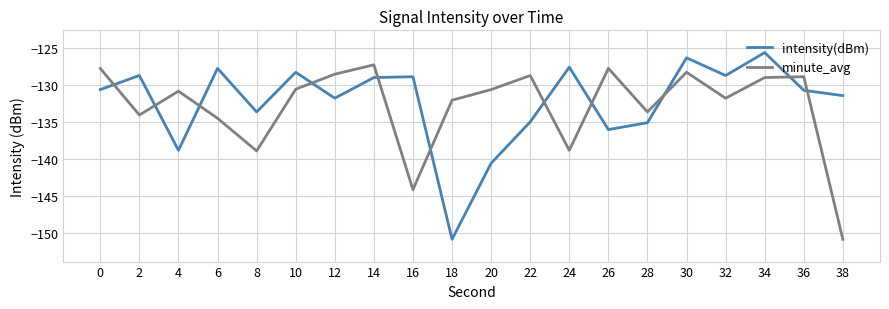

At 34, list the series in order from smallest to largest.

minute_avg, intensity(dBm)